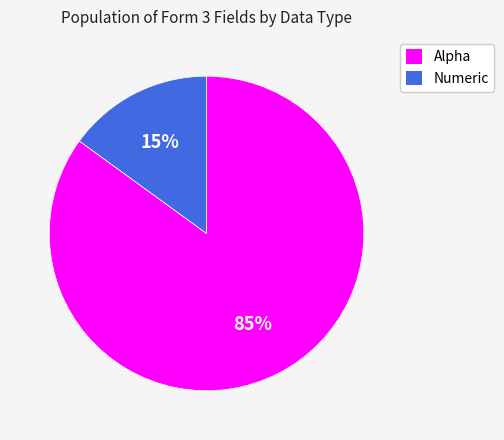

What is the ratio of the value at Alpha to the value at Numeric?

5.7